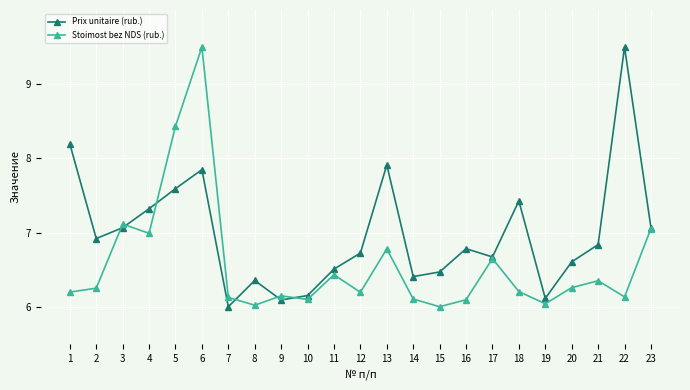

What is the value of the Stoimost bez NDS (rub.) point at the 13th from the left?

6.8